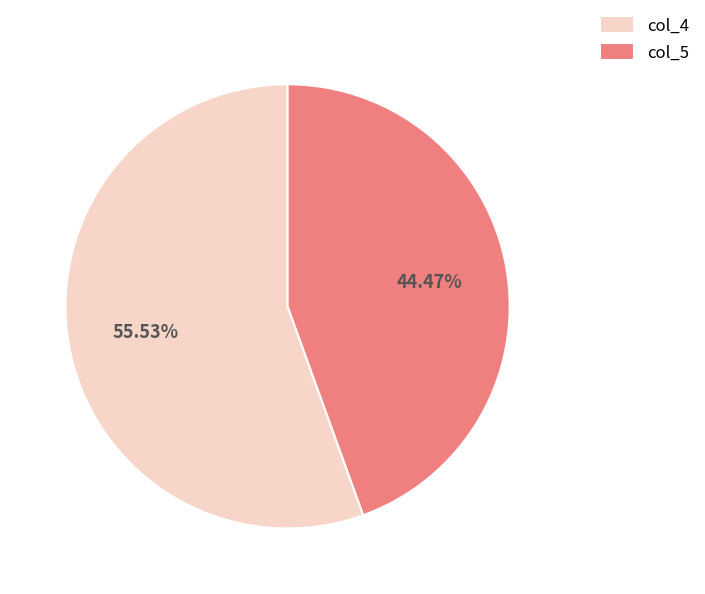

Rank the categories by value from lowest to highest.

col_5, col_4